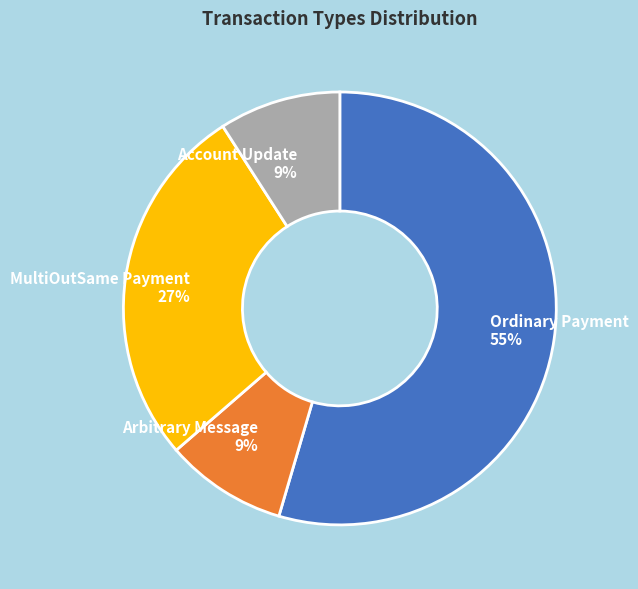

Which slice is the largest?

Ordinary Payment